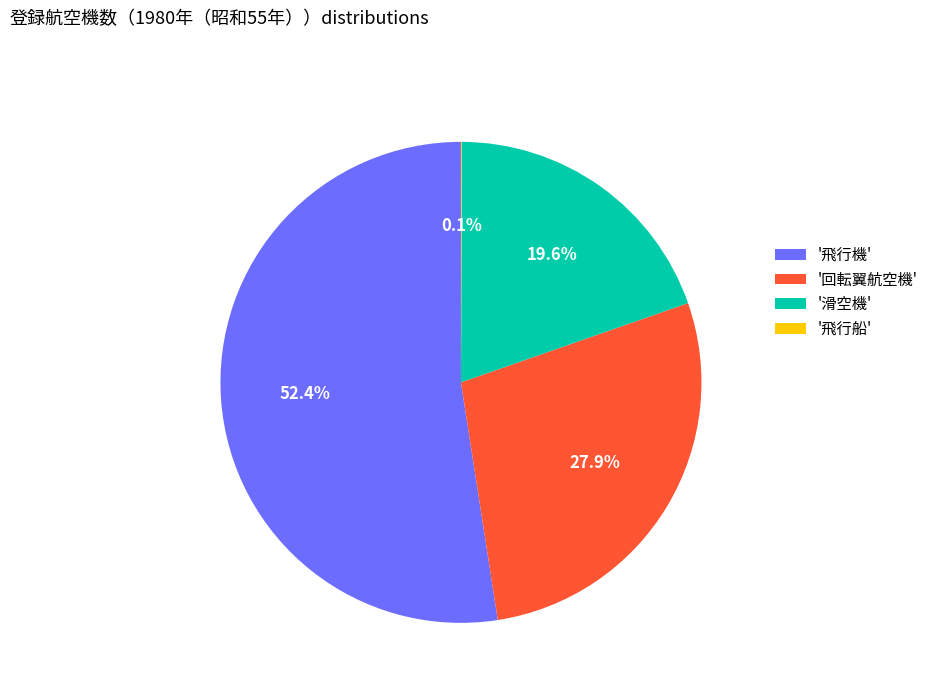

Combined, what portion of the pie is '飛行機' and '滑空機'?

72.0%